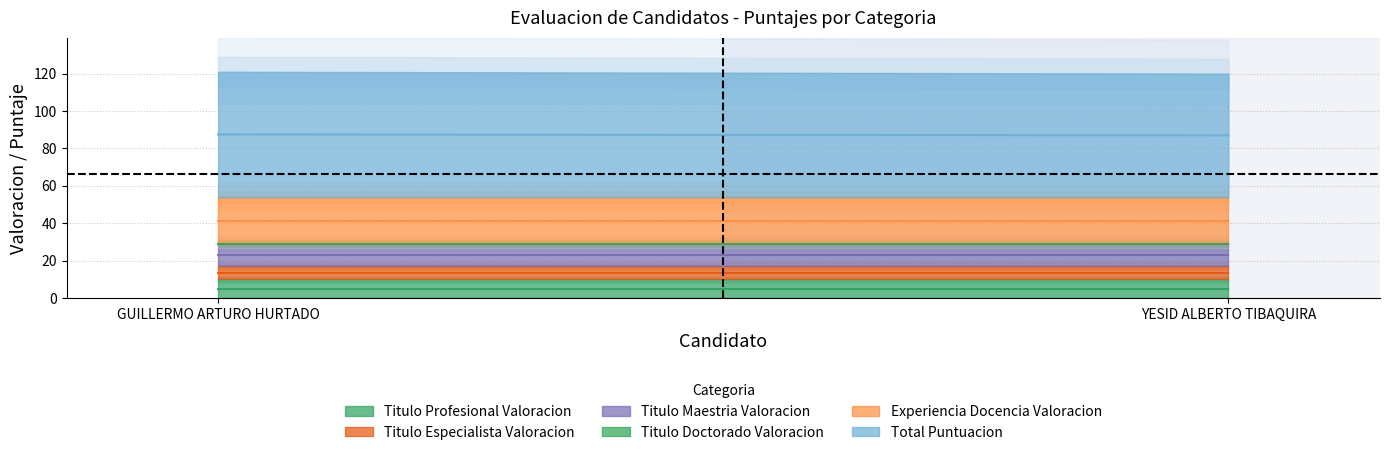

Is it true that Total Puntuacion equals 35 at YESID ALBERTO TIBAQUIRA?

False